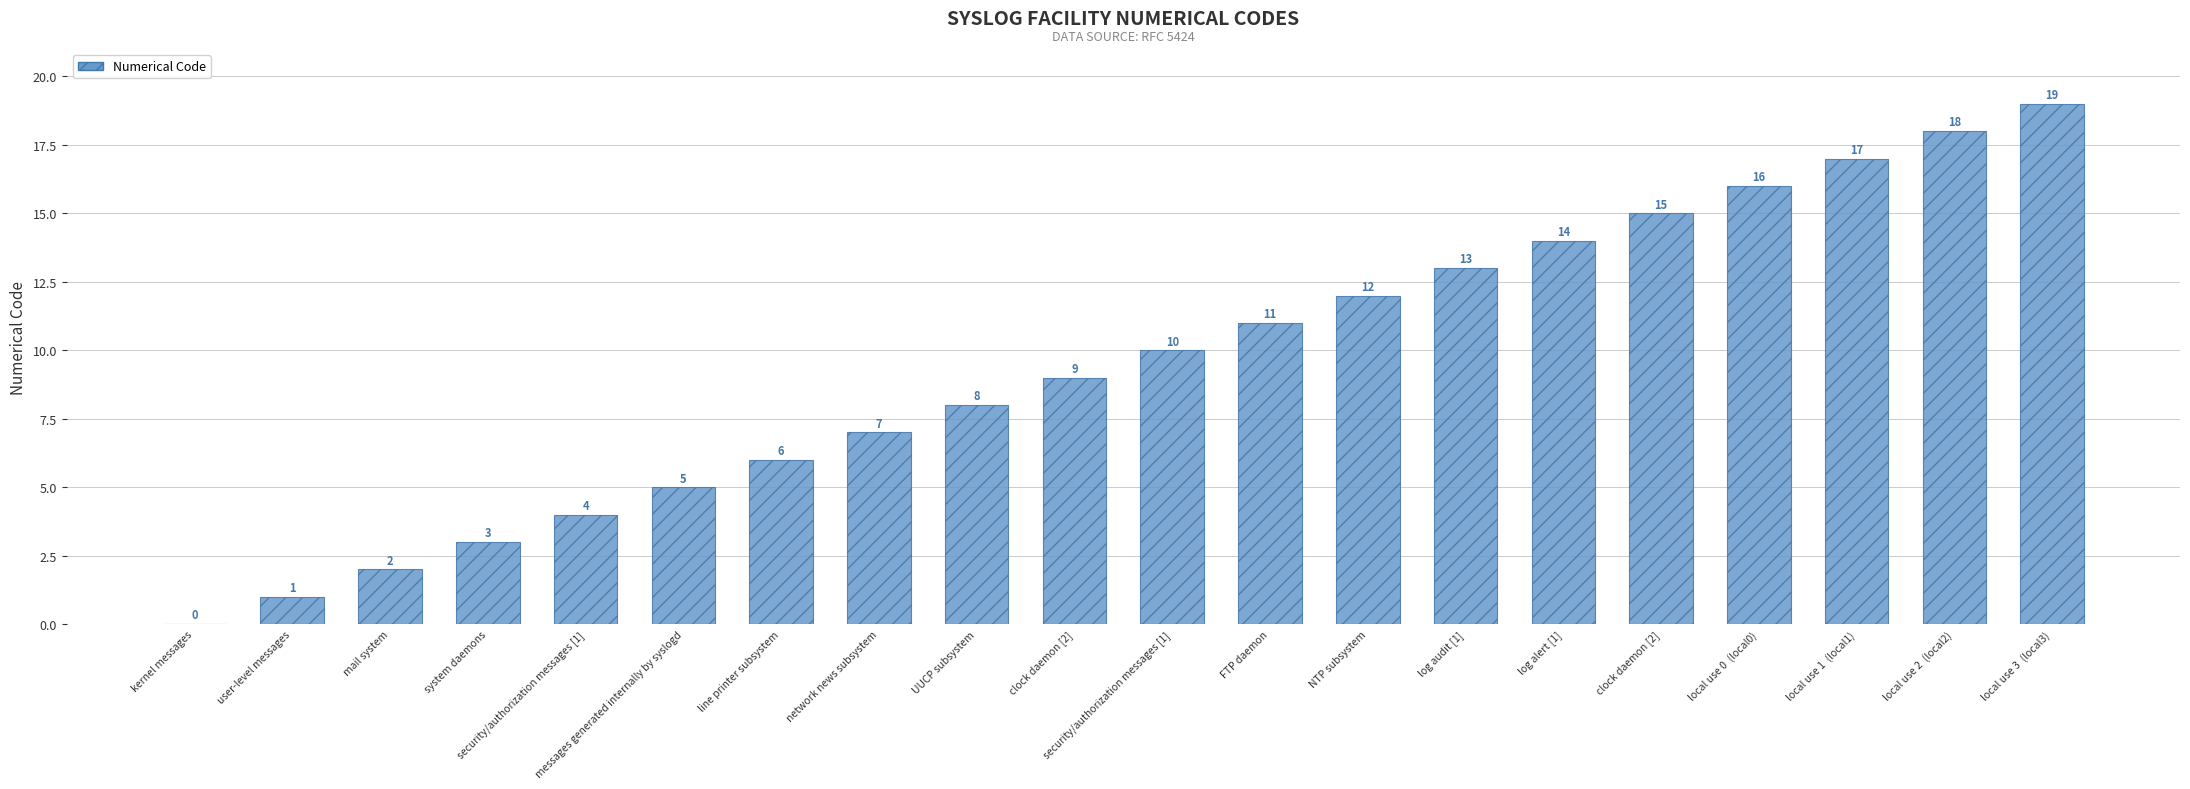

Read the value at line printer subsystem.

6